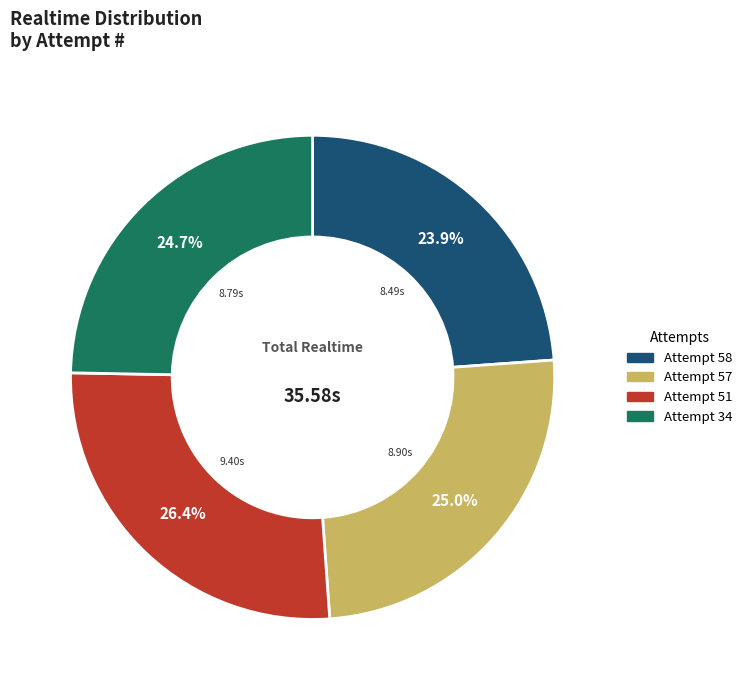

Approximately how many times larger is the value at Attempt 58 compared to Attempt 51?

0.9